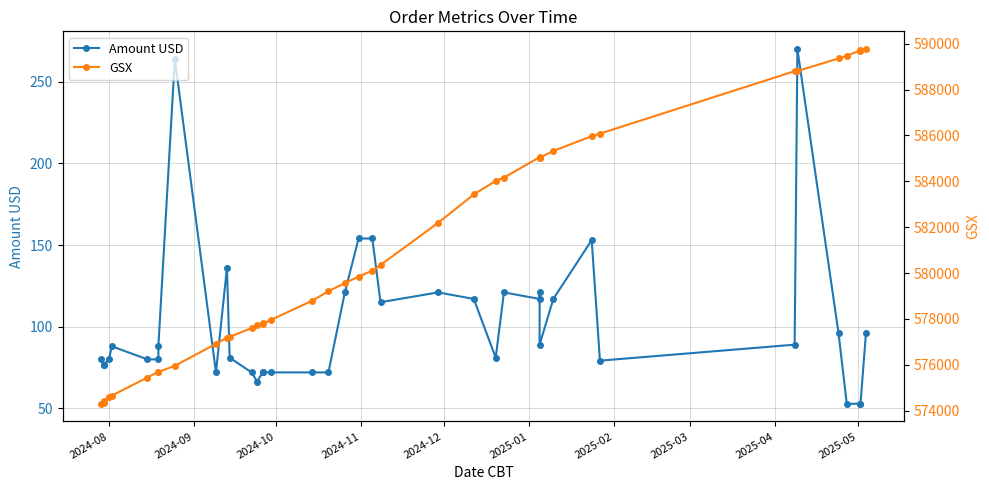

How many lines are shown in the chart?

2